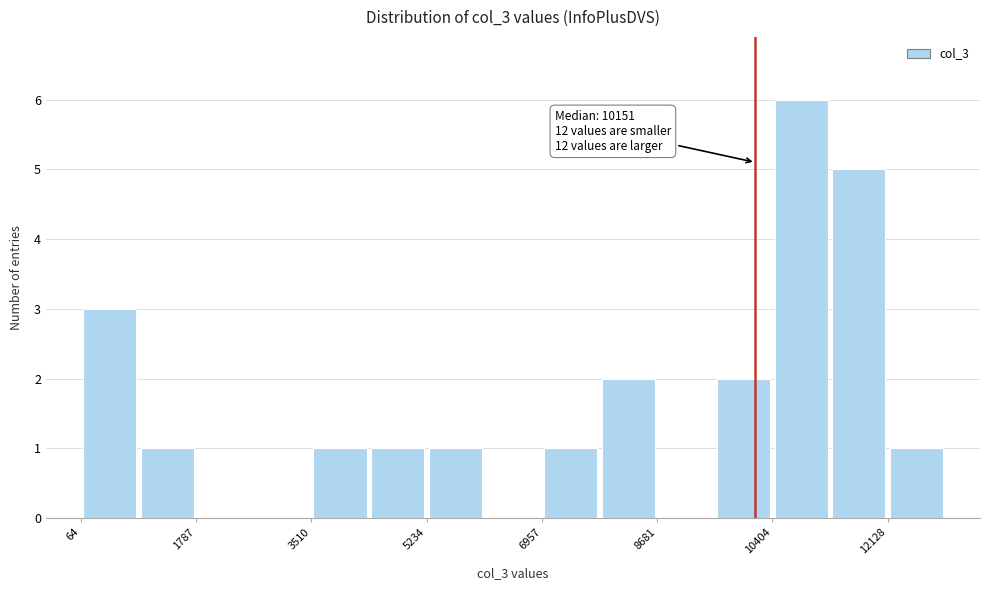

Which range on the x-axis has the tallest bar?

10400 to 11200